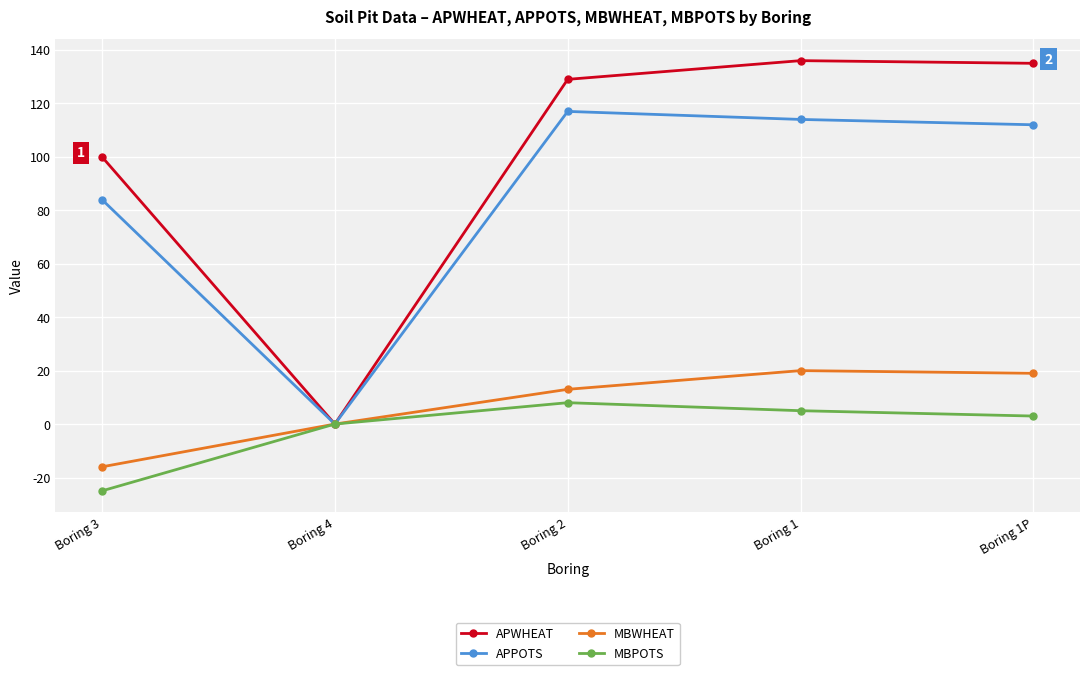

Is this an area chart (filled region under the line)?

No